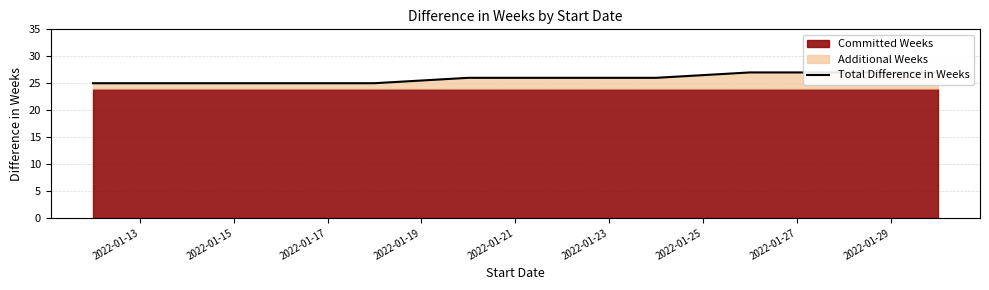

What is the difference between the maximum and second lowest values?

2